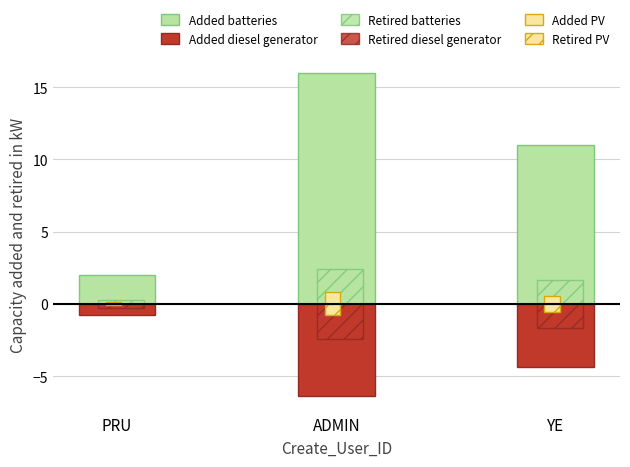

What is the value of the Added diesel generator bar at the 2nd from the left?

-6.4